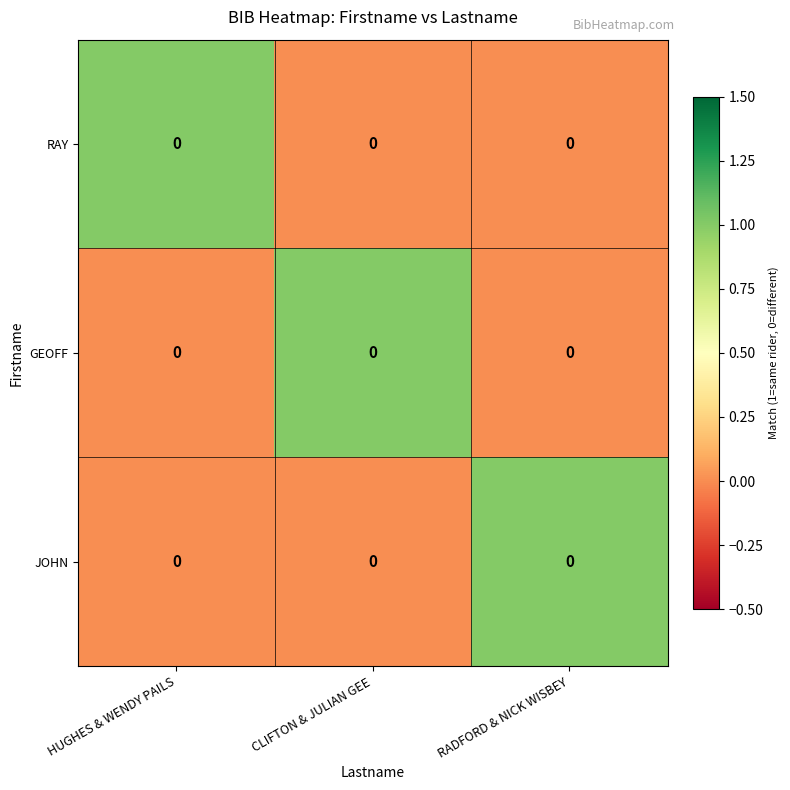

What is the total value across all series at HUGHES & WENDY PAILS?

1